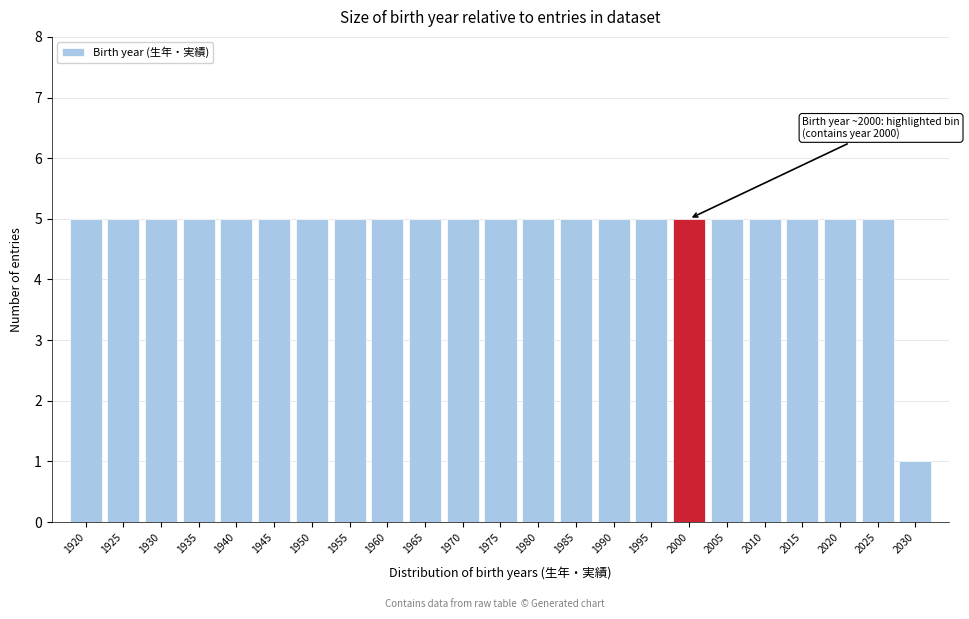

Reading left to right, what are all the values shown in this chart?

1920=5	1925=5	1930=5	1935=5	1940=5	1945=5	1950=5	1955=5	1960=5	1965=5	1970=5	1975=5	1980=5	1985=5	1990=5	1995=5	2000=5	2005=5	2010=5	2015=5	2020=5	2025=5	2030=1